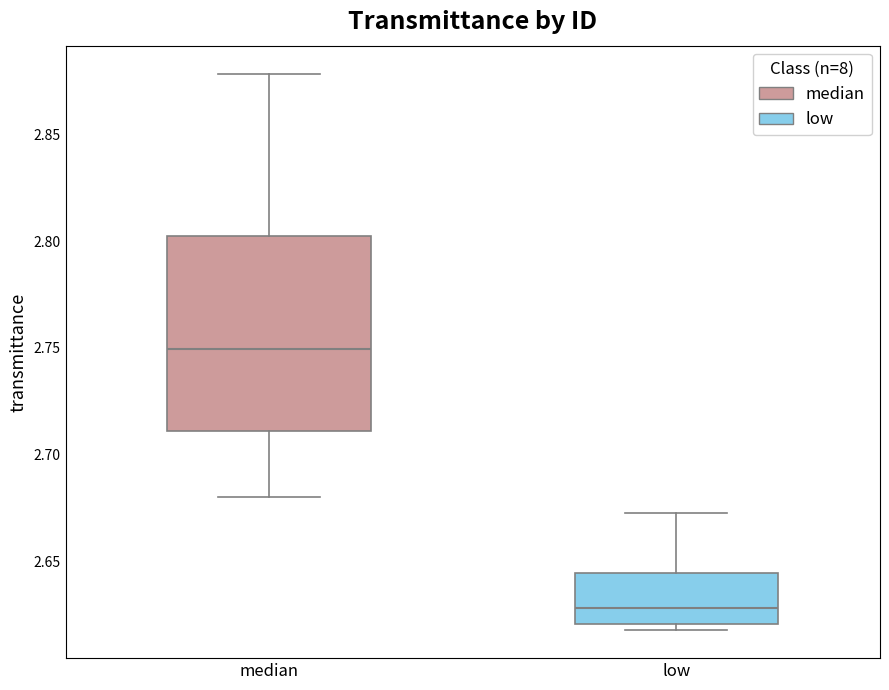

Where does the median line of the box for low sit on the y-axis? The values are not printed on the chart, so give them approximately, as read against the axis.

2.630